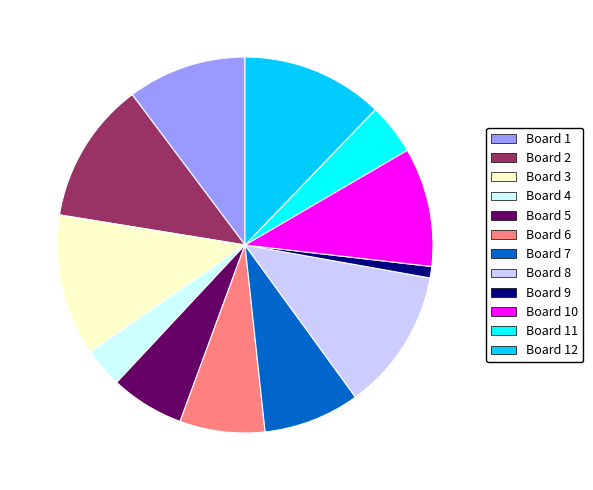

Do Board 9 and Board 8 together represent more than half of the pie?

No